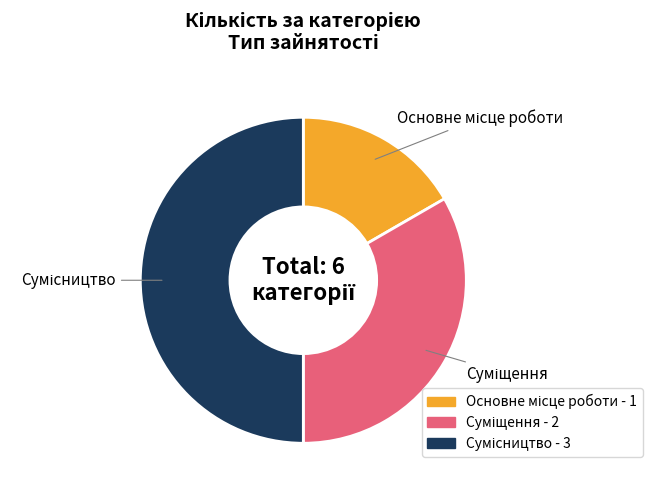

What percentage is the Основне місце роботи slice, to the nearest percent?

17%